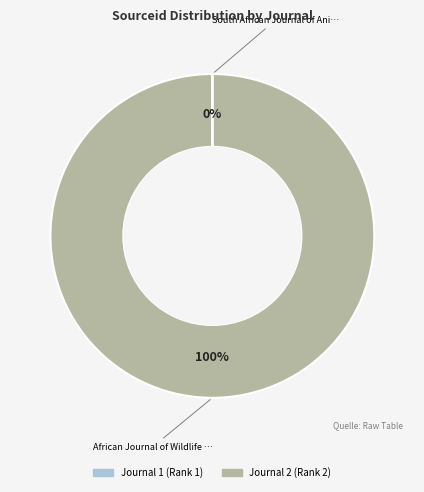

To the nearest percent, what is the average slice percentage?

50%